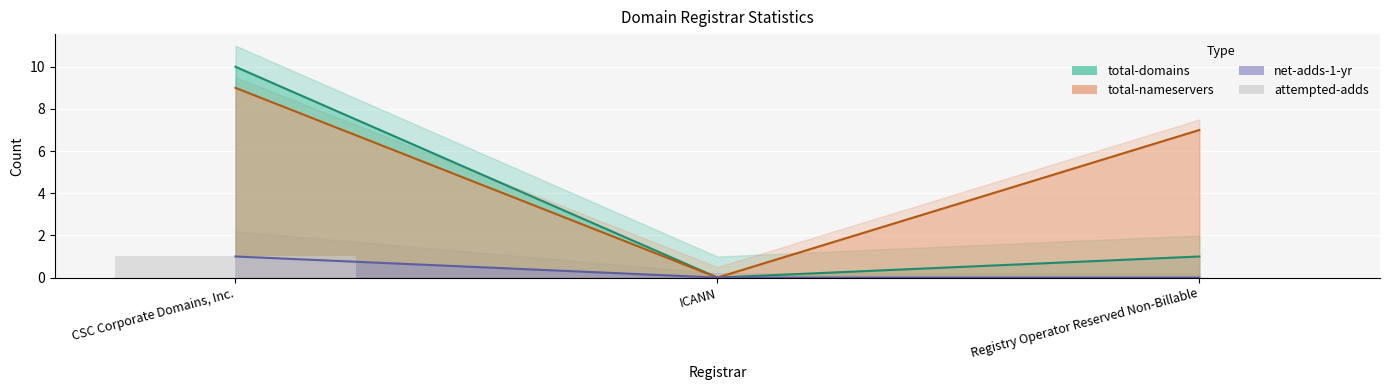

Reading right to left, extract all data points from this chart.

Registry Operator Reserved Non-Billable=0	ICANN=0	CSC Corporate Domains, Inc.=1